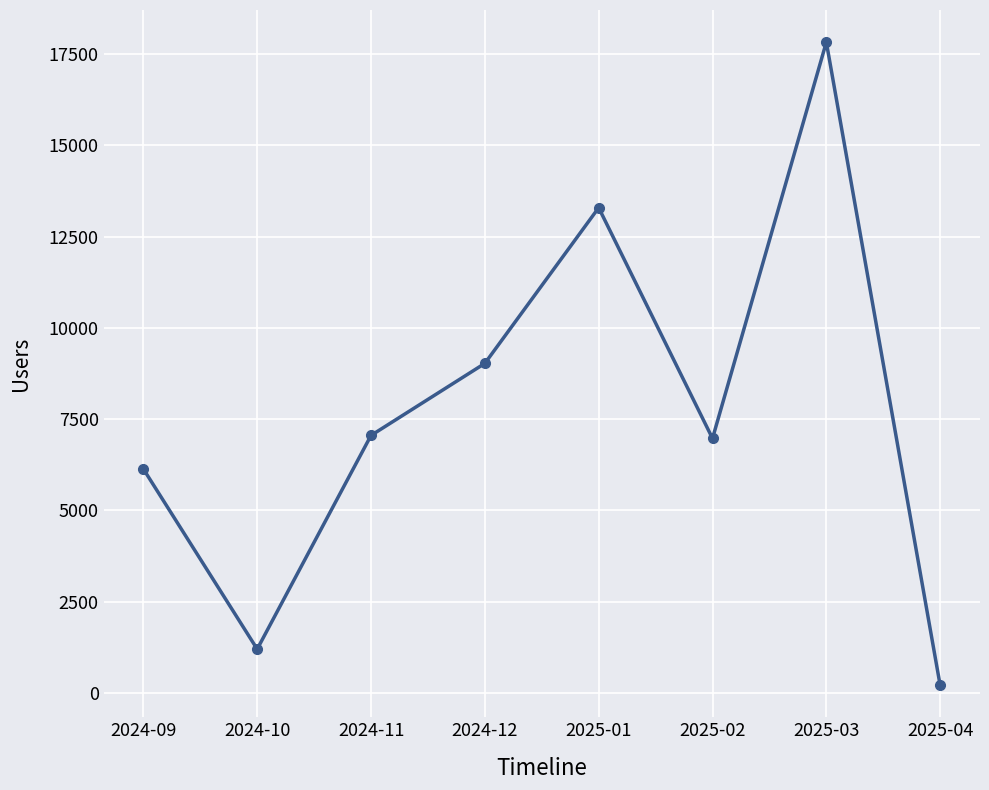

What is the average value?

7714